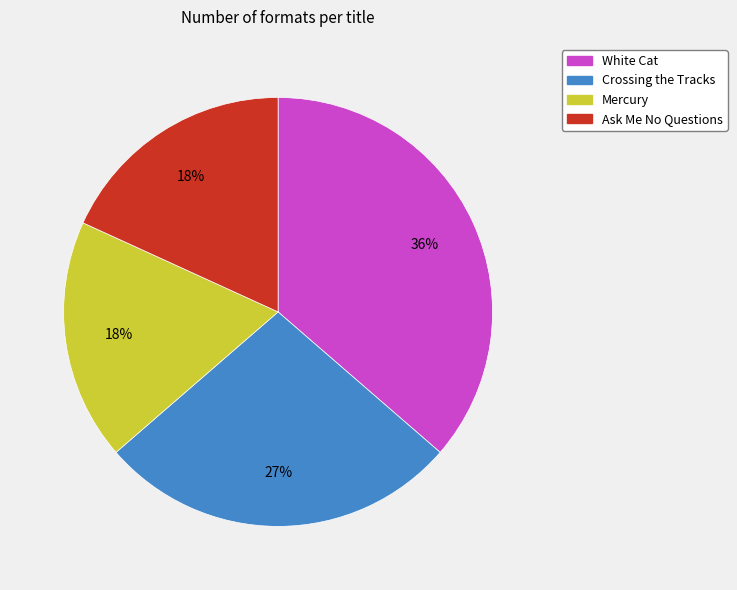

Do Mercury and White Cat together represent more than half of the pie?

Yes